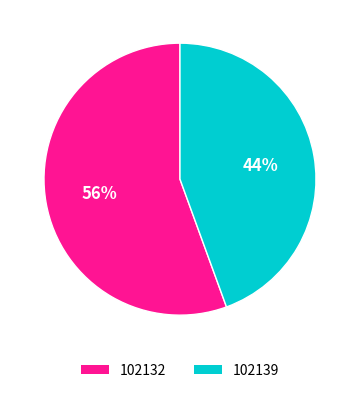

Is it true that 102132 is 56% of the pie?

True